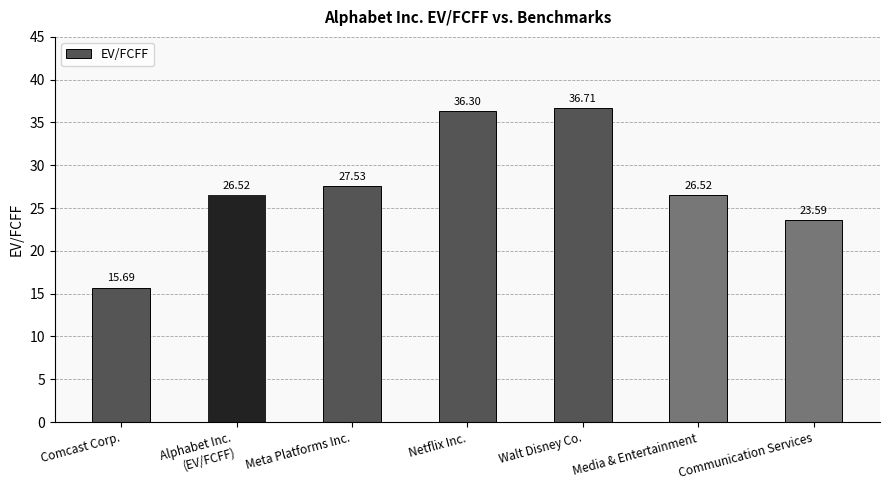

What is the difference between the maximum and minimum values?

21.0